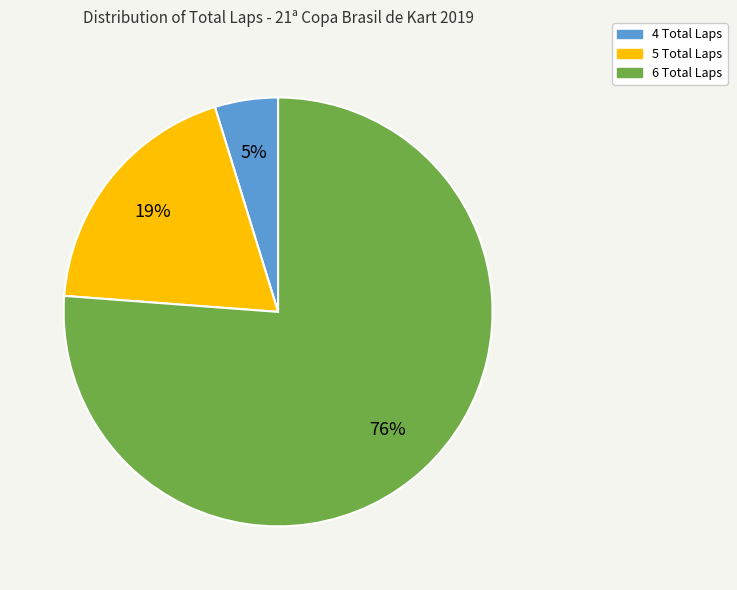

Is there a majority slice in this chart?

Yes